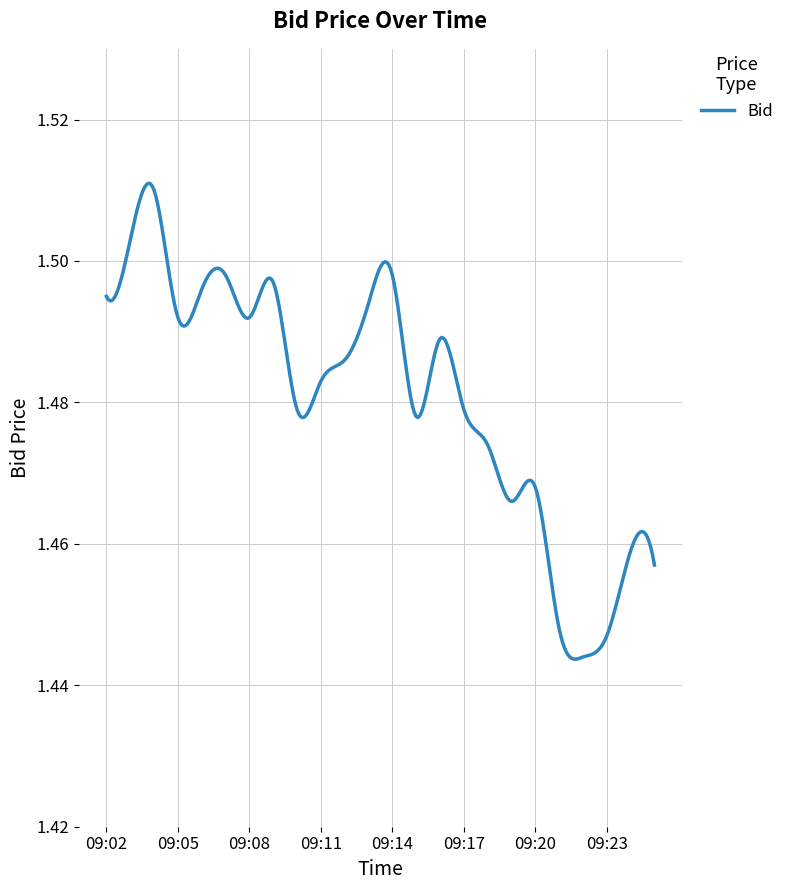

Where is the first local minimum?

09:05